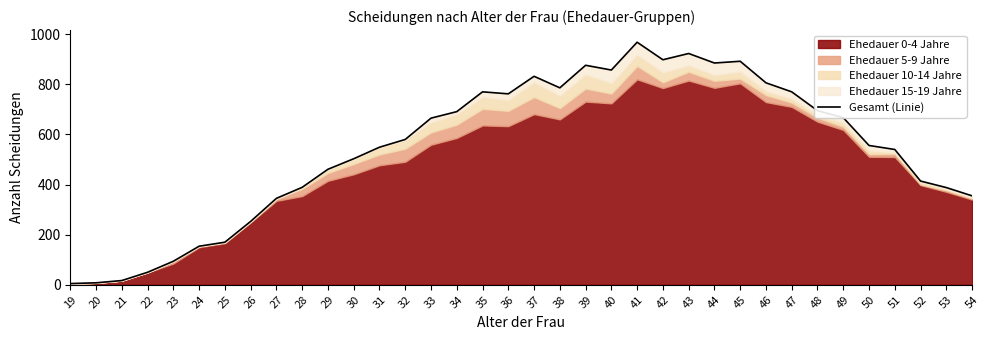

List the labels in order of value, smallest first.

19, 20, 21, 22, 23, 24, 25, 26, 27, 54, 53, 28, 52, 29, 30, 51, 31, 50, 32, 33, 49, 34, 48, 36, 35, 47, 38, 46, 37, 40, 39, 44, 45, 42, 43, 41